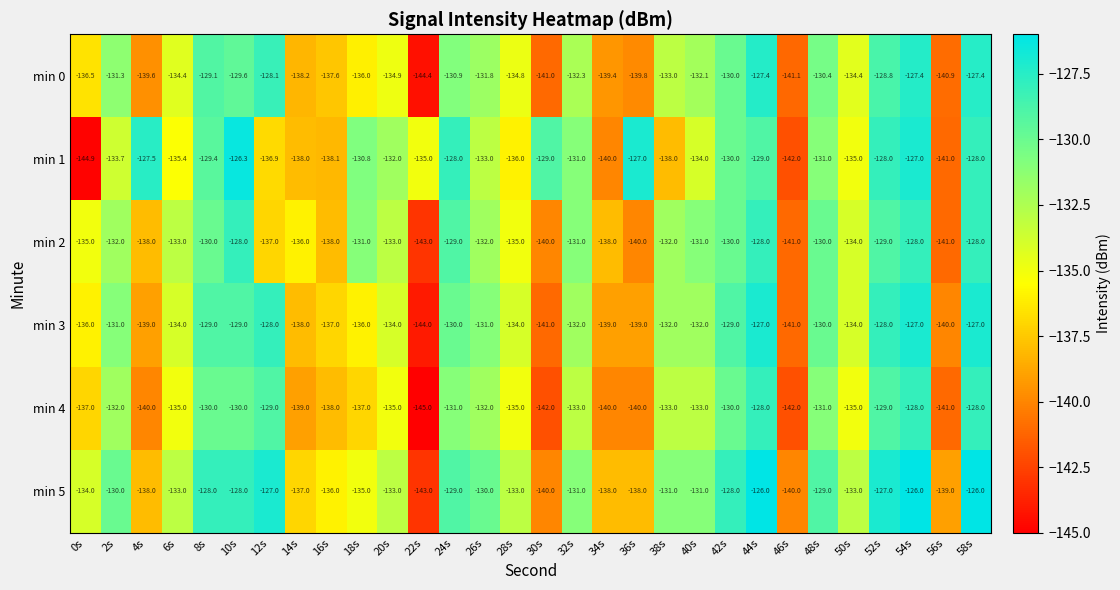

The value of min 2 at 36s is -223.0. True or false?

False